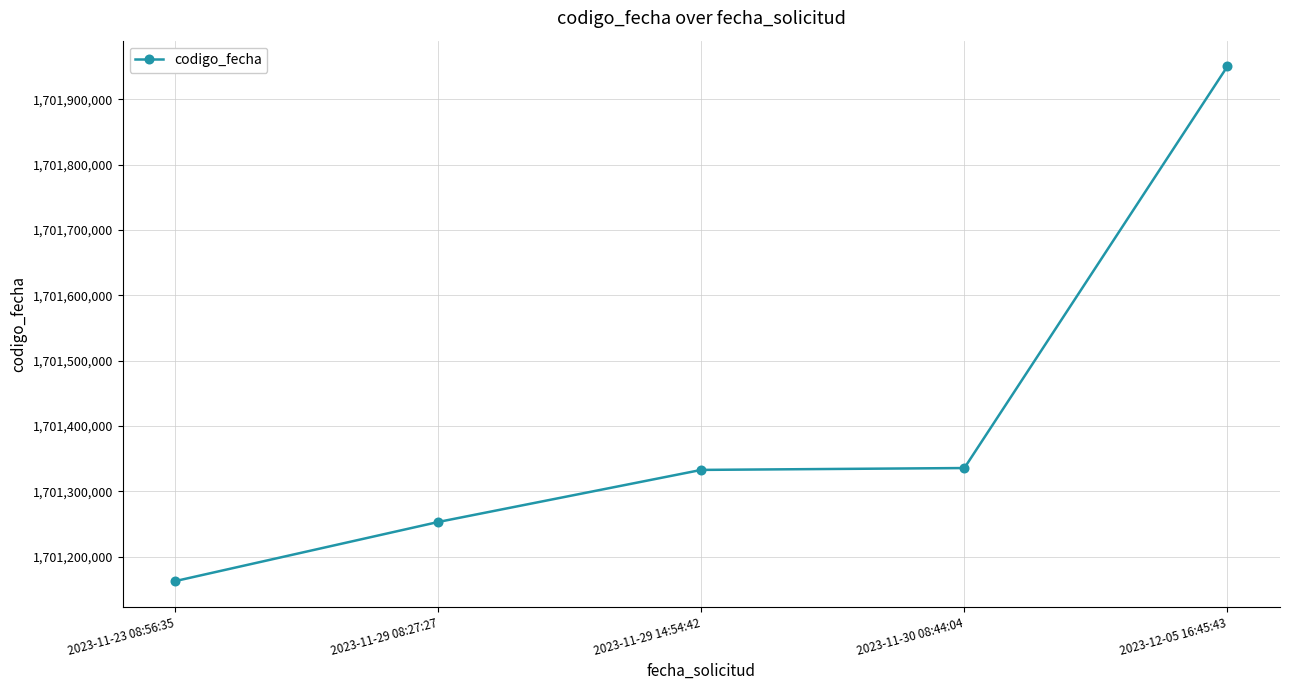

What is the ratio of the value at 2023-12-05 16:45:43 to the value at 2023-11-30 08:44:04?

1.0